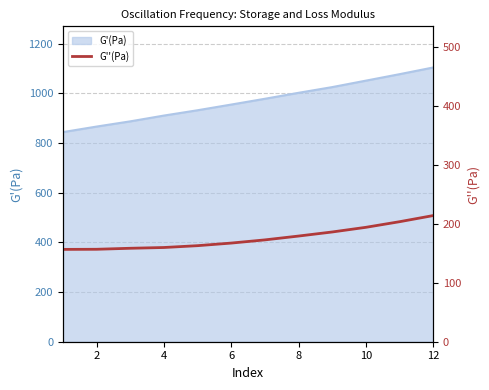

The value of G'(Pa) at 8 is 427.1. True or false?

False